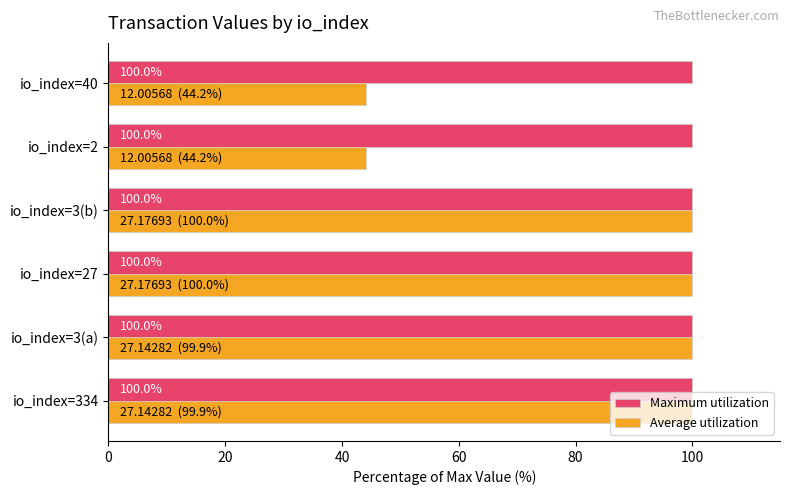

What is the minimum value for Average utilization?

44.2